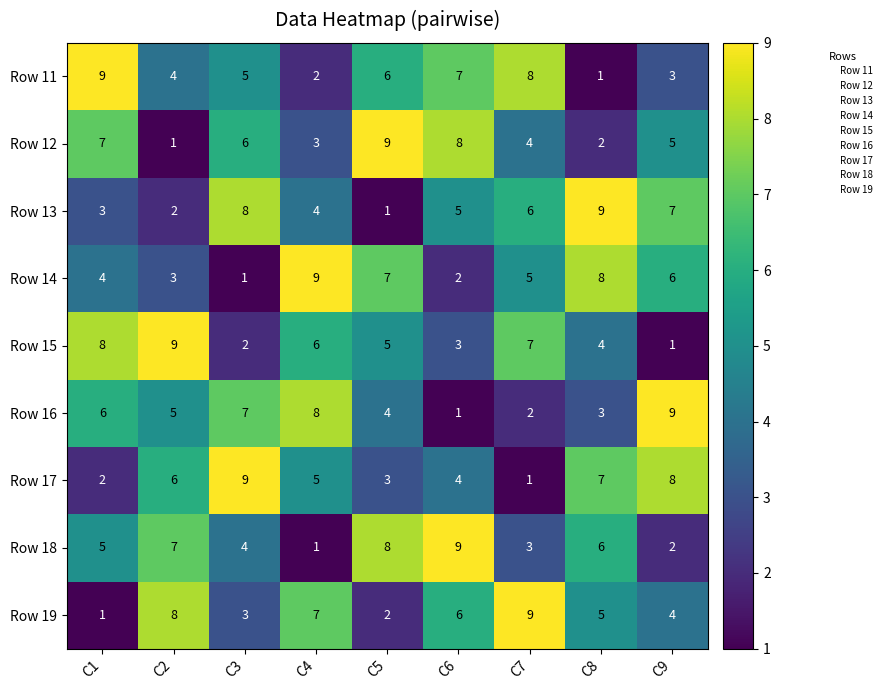

At which label is Row 14 closest to 5?

C7